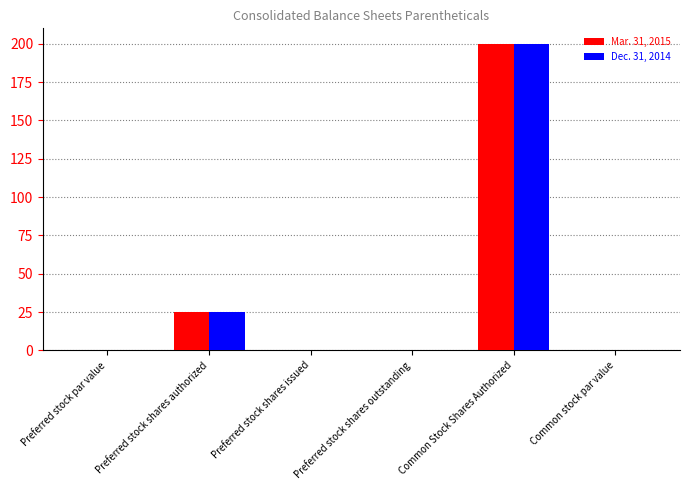

What is the sum of all Dec. 31, 2014 values?

225.0